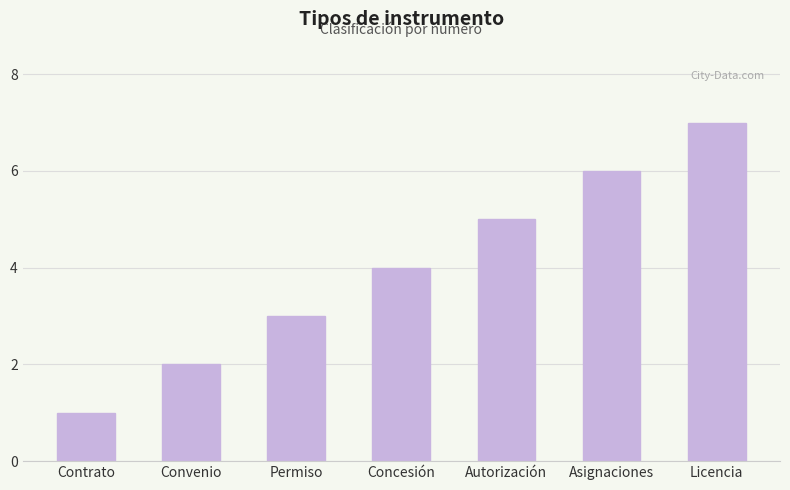

How many bars are there in total?

7